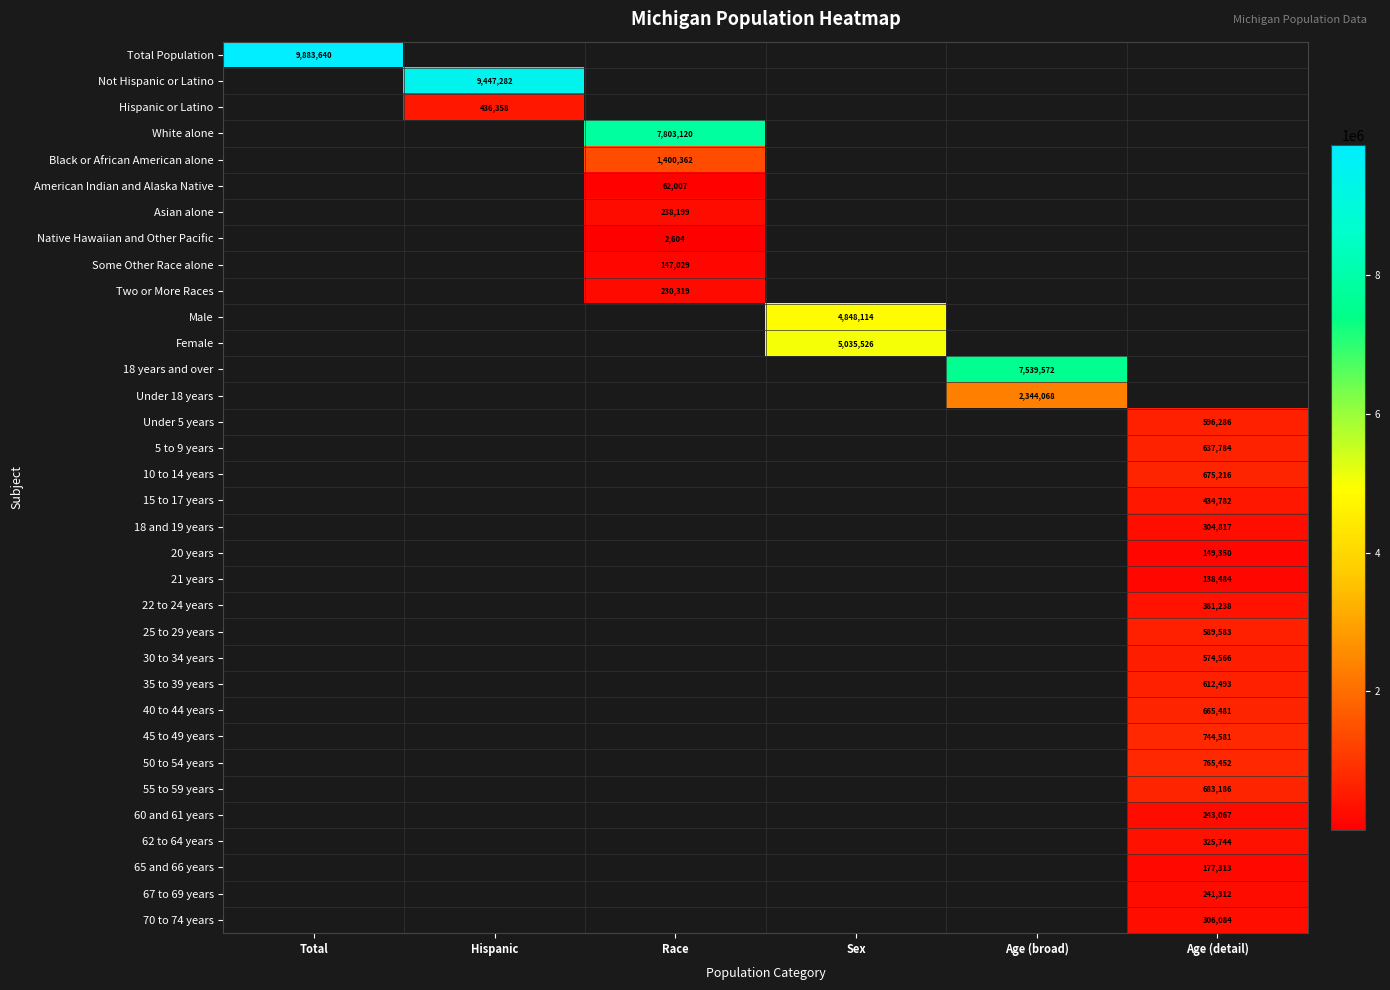

The Not Hispanic or Latino series shows 9447282 at Hispanic. True or false?

True